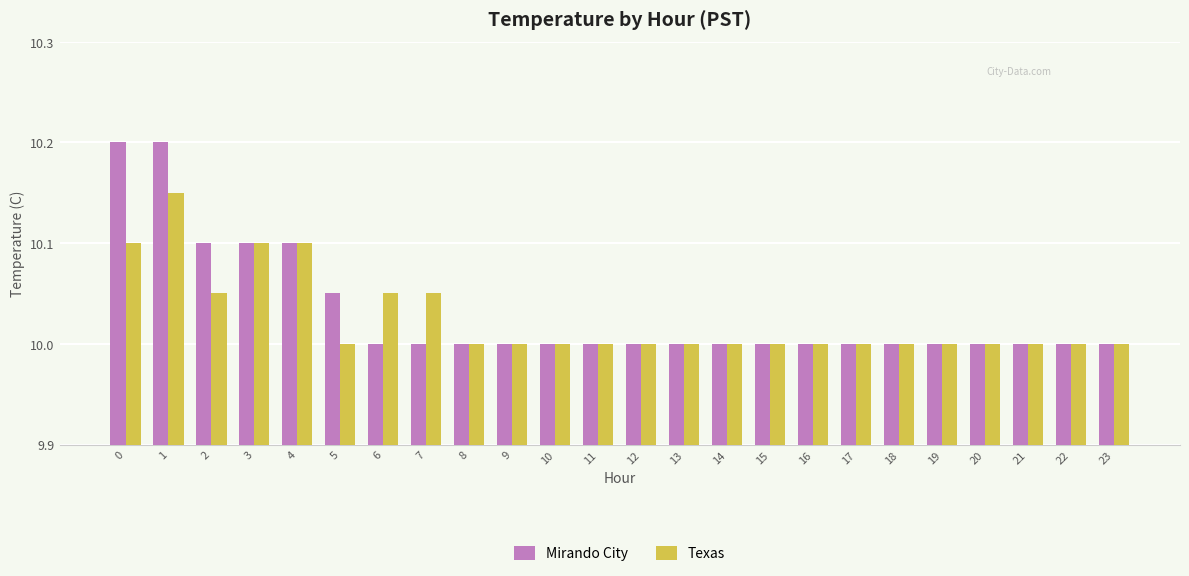

What is the value of the Mirando City bar at the 20th from the left?

10.0